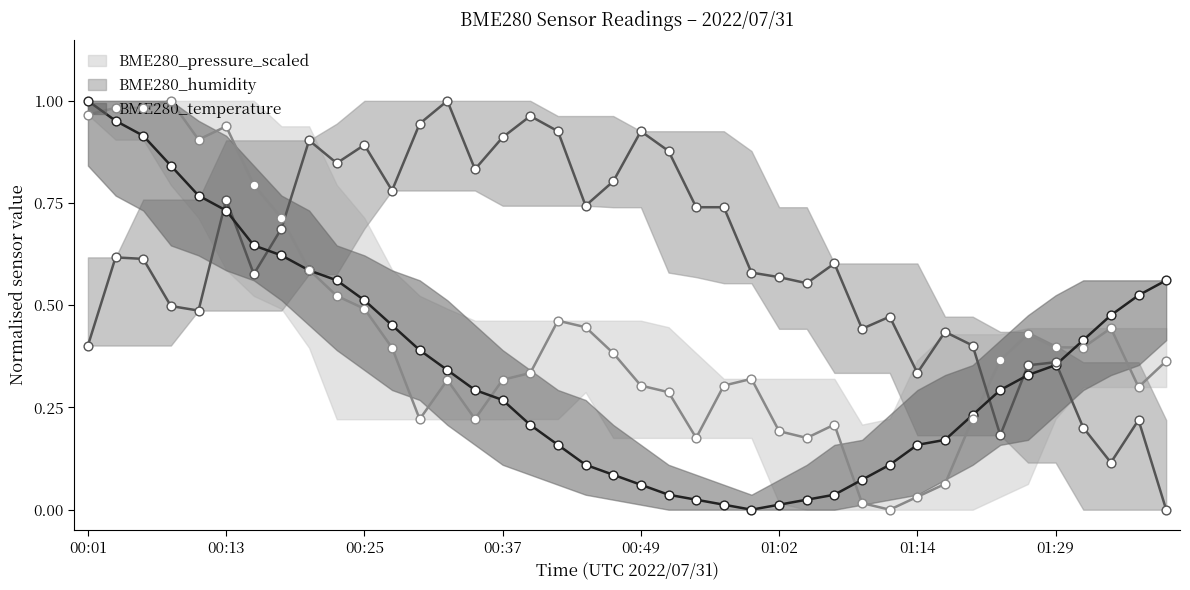

Which series has the widest spread of Y values?

BME280_temperature